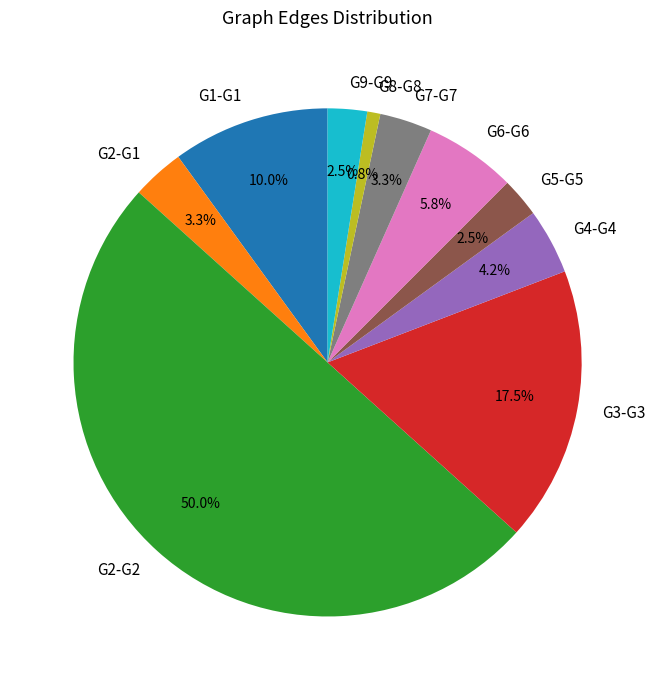

To the nearest percent, what is the difference between the G4-G4 and G3-G3 slice percentages?

13%